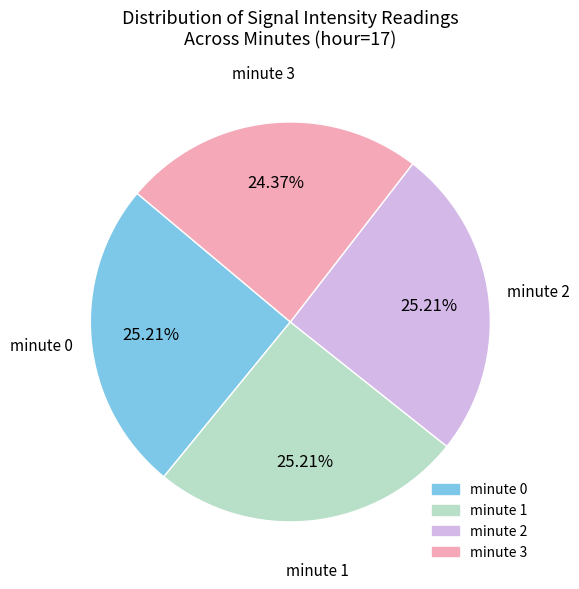

Does minute 0 account for over 50% of the chart?

No